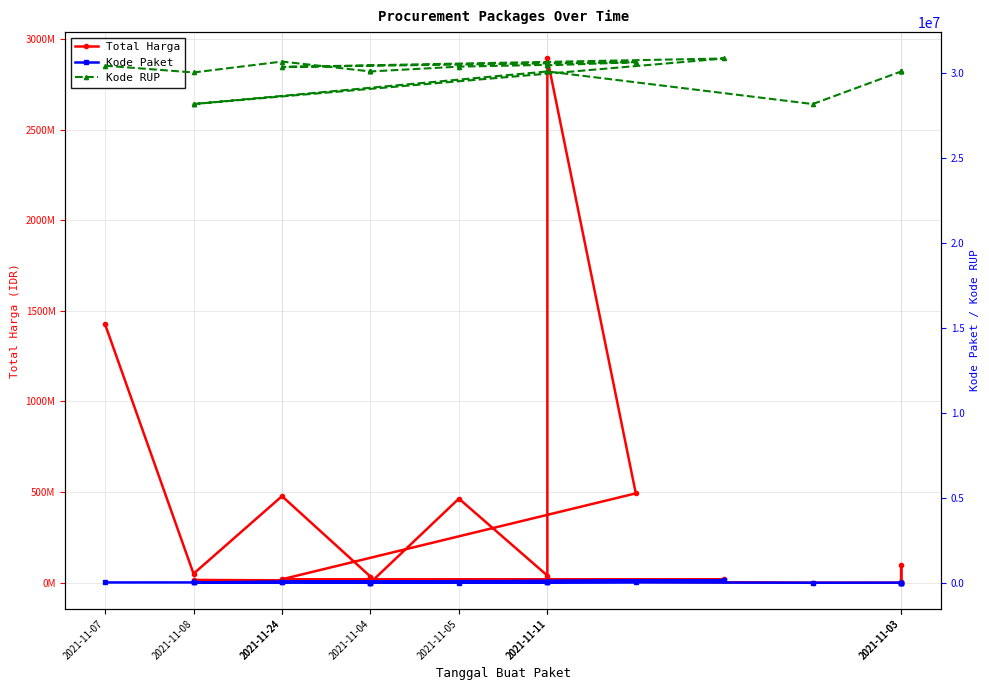

Is it true that Kode RUP equals 30089034 at 2021-11-03?

True